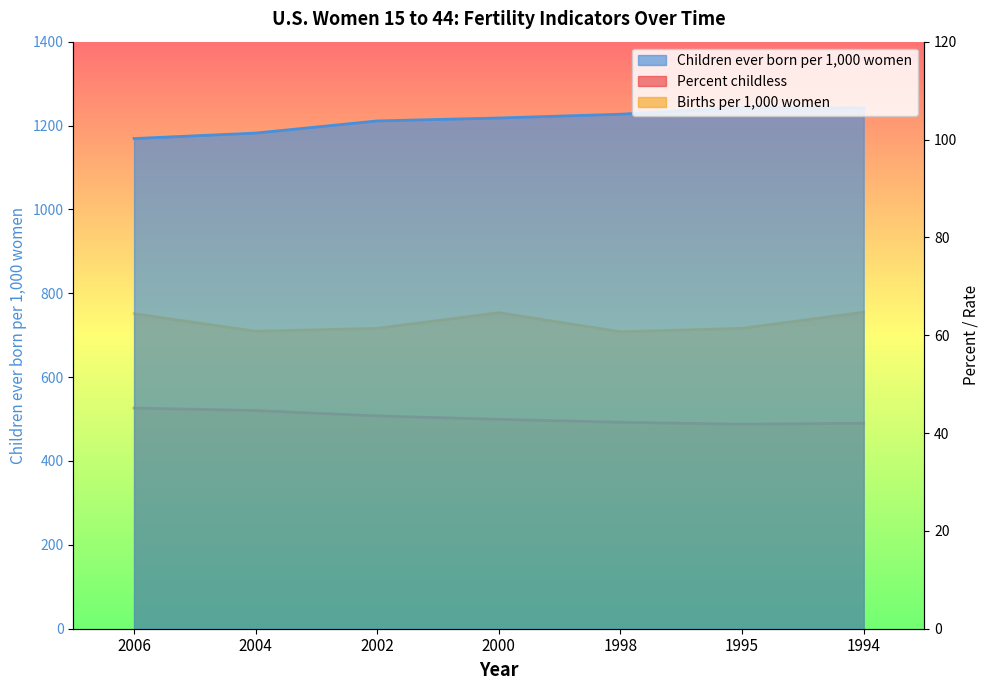

Read the Percent childless value at 2006.

45.1